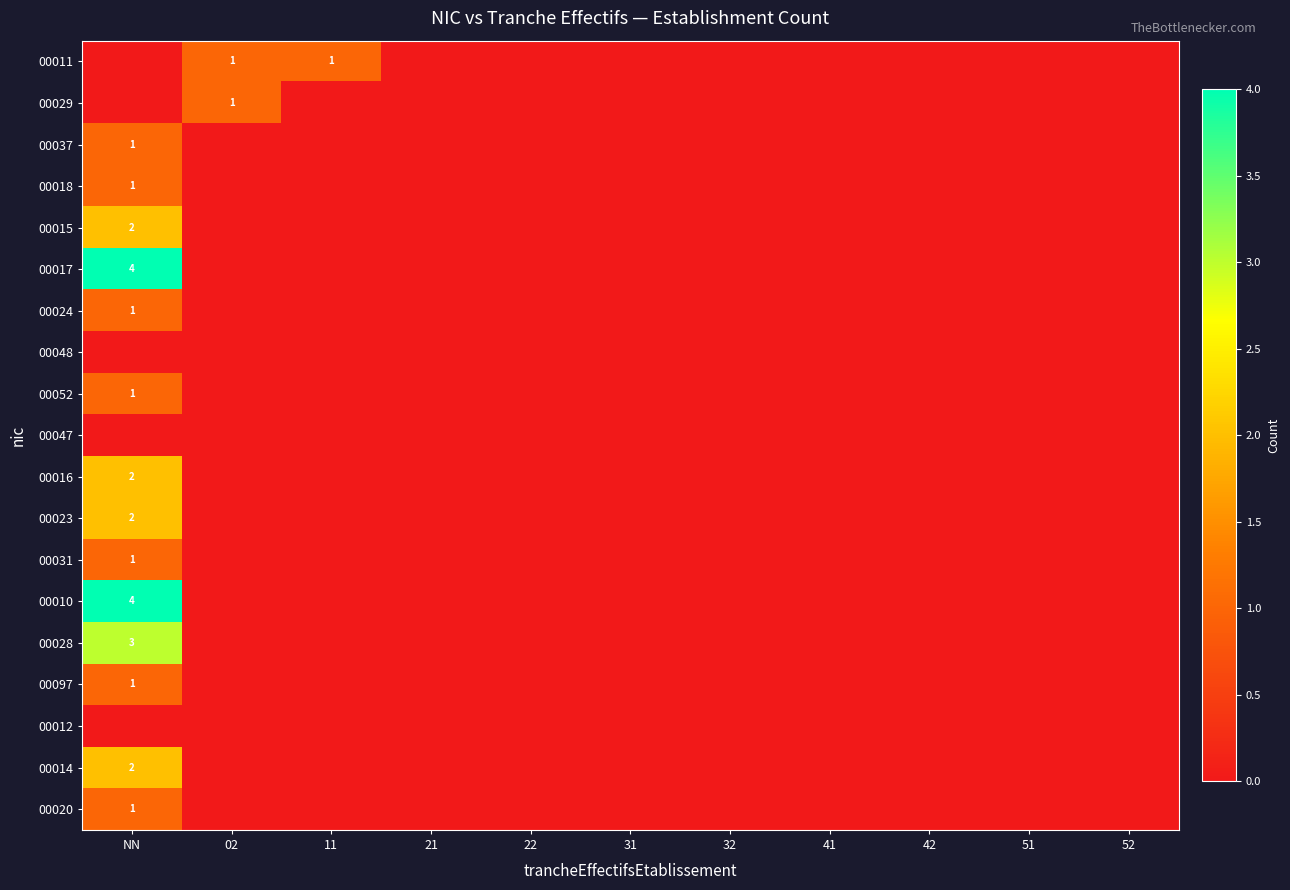

True or false: 00011 has a value of 1 at 11.

True